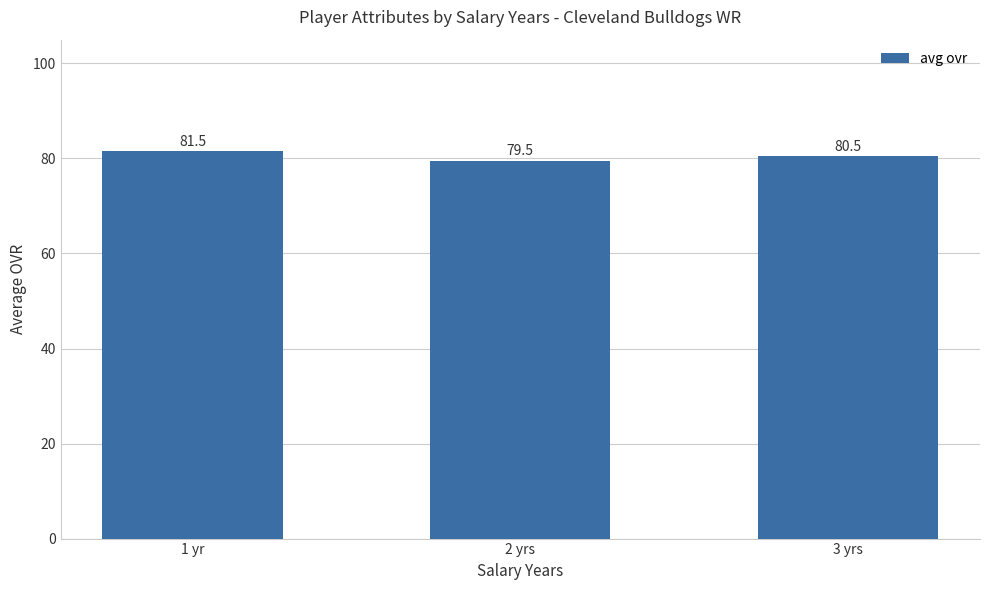

True or false: the data shows 80.5 at 3 yrs.

True